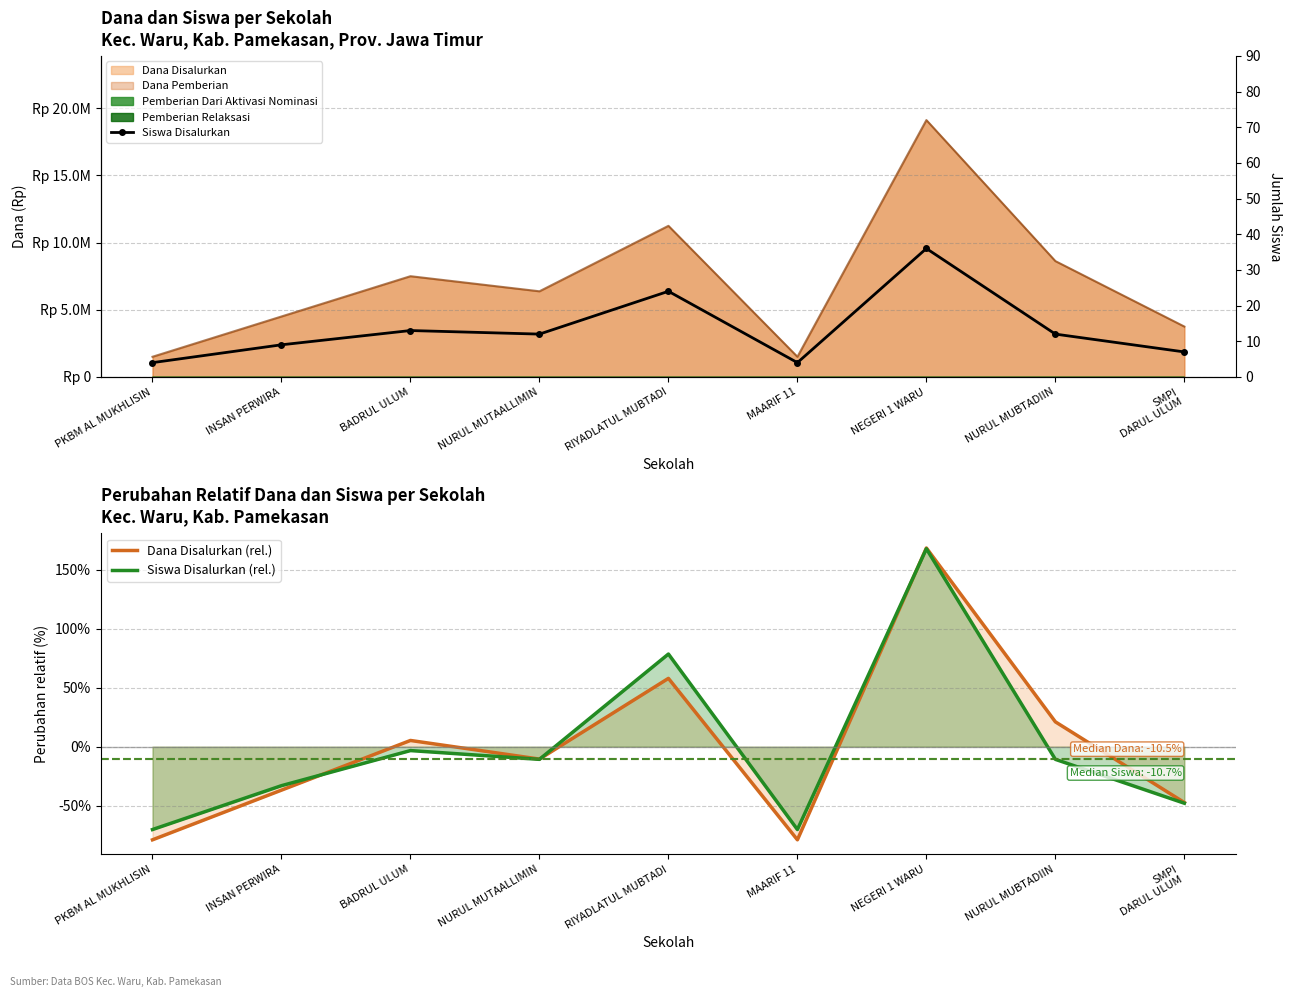

The Siswa Disalurkan (rel.) series shows -10.7 at NURUL MUTAALLIMIN. True or false?

True